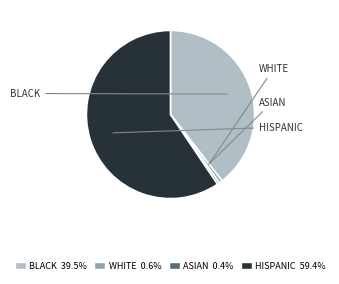

Count the number of slices in the pie.

4